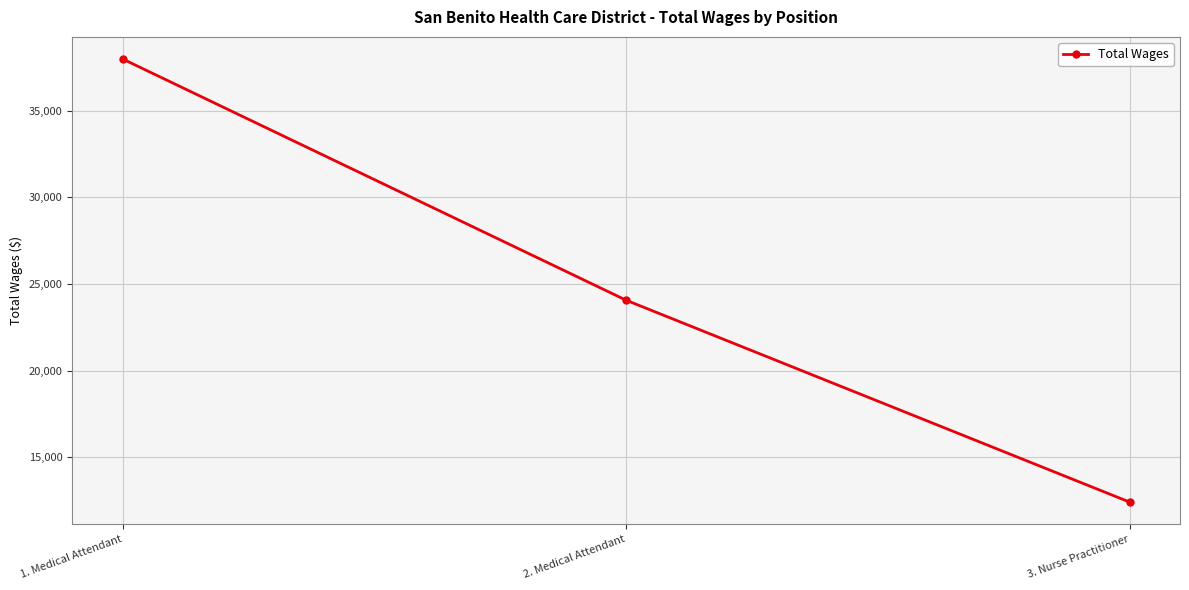

What position from the left is 2. Medical Attendant?

2